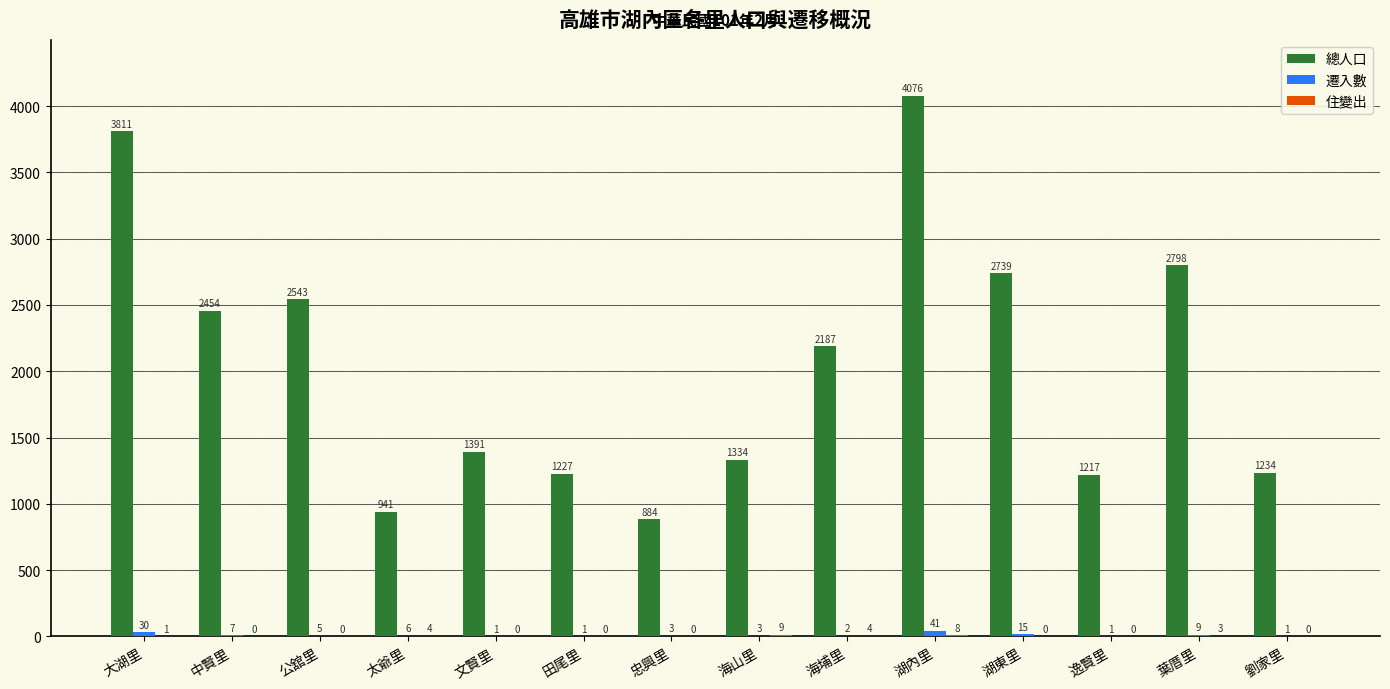

Count the number of data series in this chart.

3